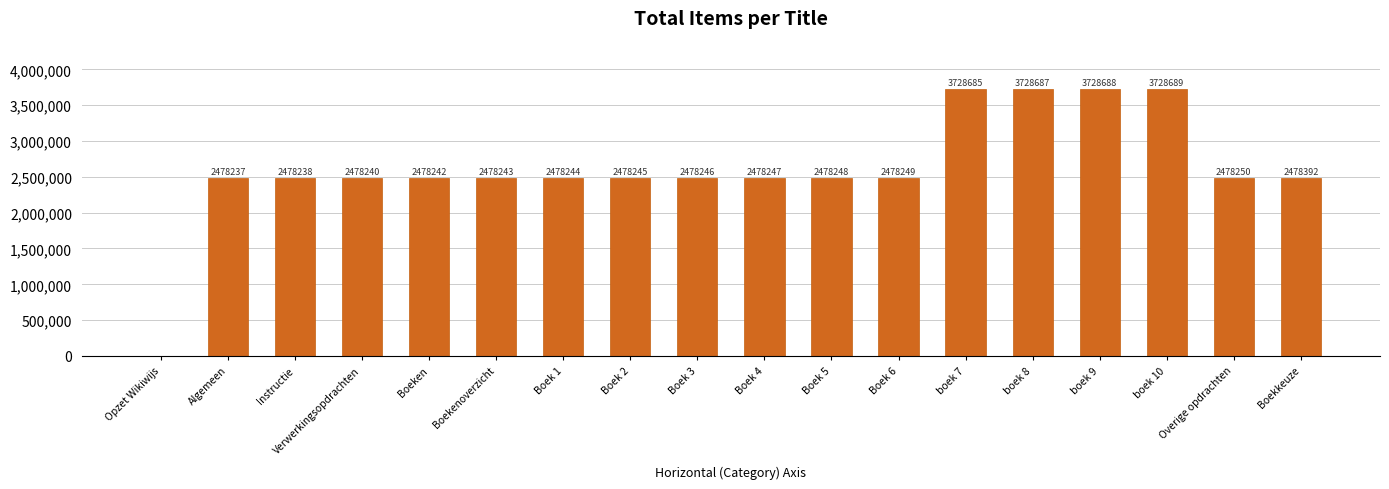

Is it true that the value at Opzet Wikiwijs is 0?

True